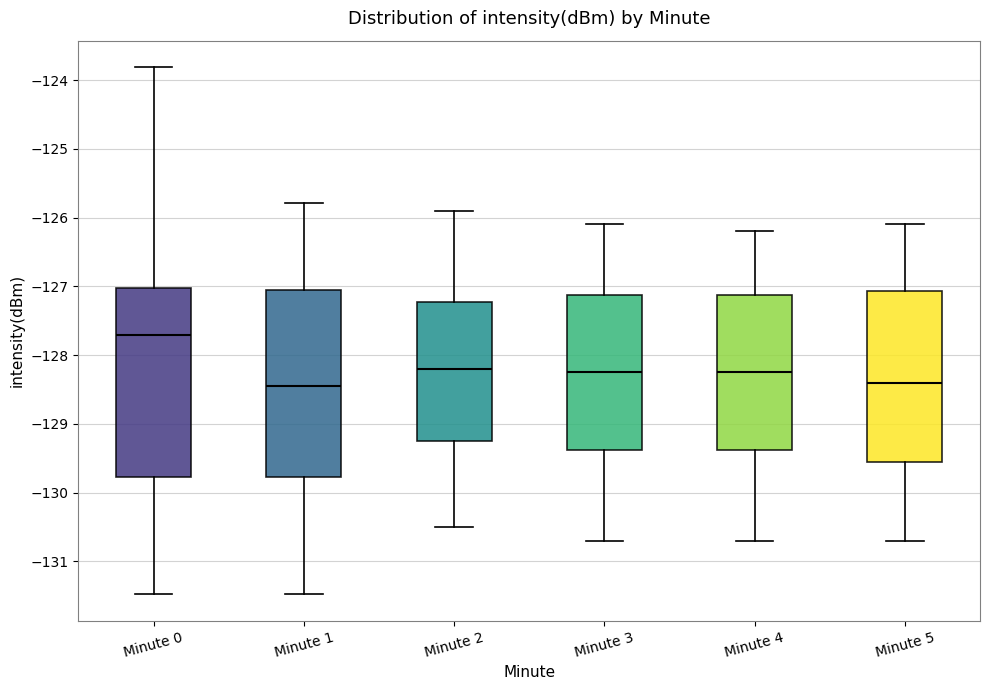

Reading left to right, read every box against the y-axis: the position of its median line, the range the box covers, and the ends of its whiskers. The values are not printed on the chart, so give them approximately, as read against the axis.

Minute 0: median -127.7, box -129.8 to -127.0, whiskers -131.5 to -123.8
Minute 1: median -128.5, box -129.8 to -127.1, whiskers -131.5 to -125.8
Minute 2: median -128.2, box -129.2 to -127.2, whiskers -130.5 to -125.9
Minute 3: median -128.2, box -129.4 to -127.1, whiskers -130.7 to -126.1
Minute 4: median -128.2, box -129.4 to -127.1, whiskers -130.7 to -126.2
Minute 5: median -128.4, box -129.5 to -127.1, whiskers -130.7 to -126.1